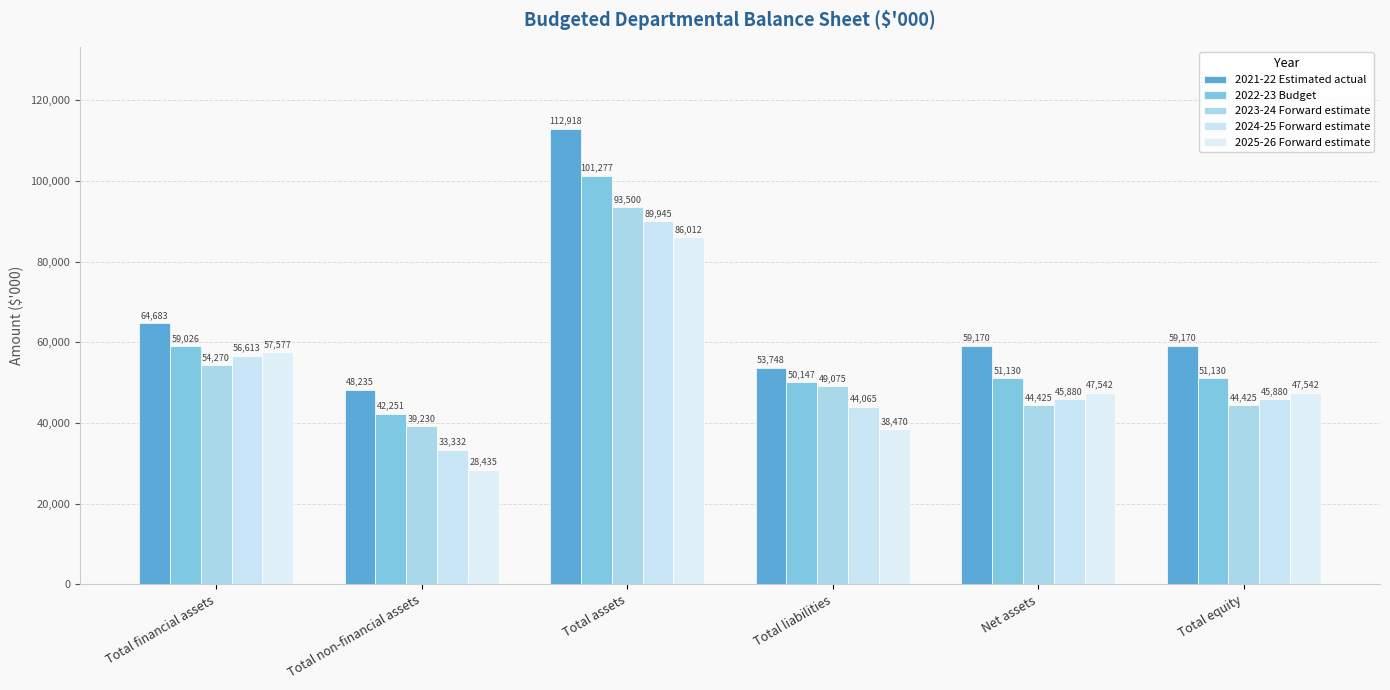

What is the value of the 2024-25 Forward estimate bar at the 2nd from the left?

33332